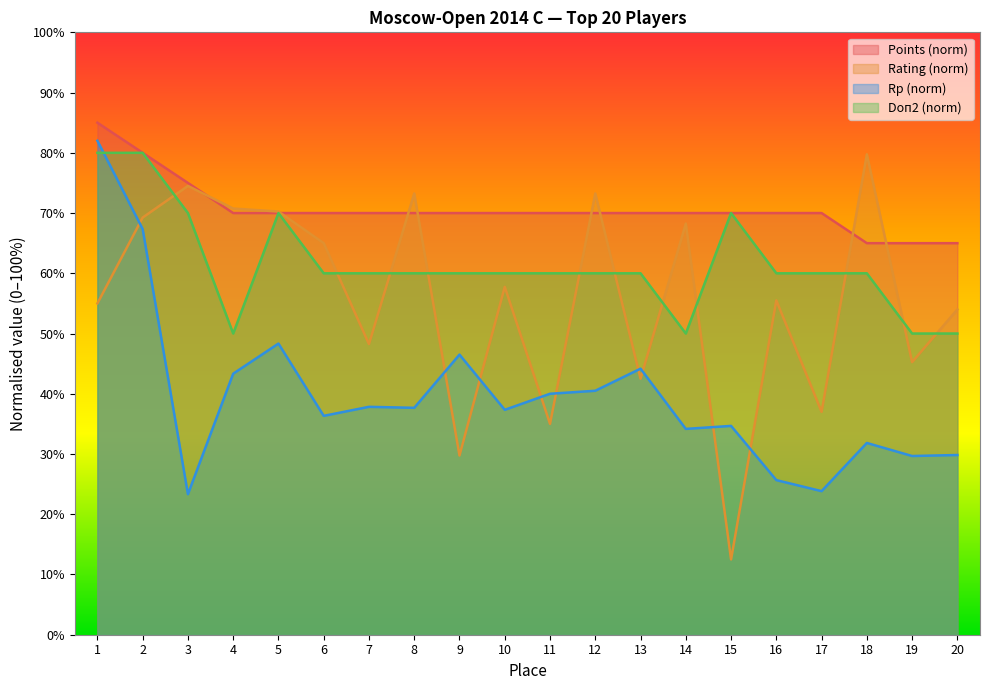

What is the value of the Rating point at the 18th from the left?

79.8